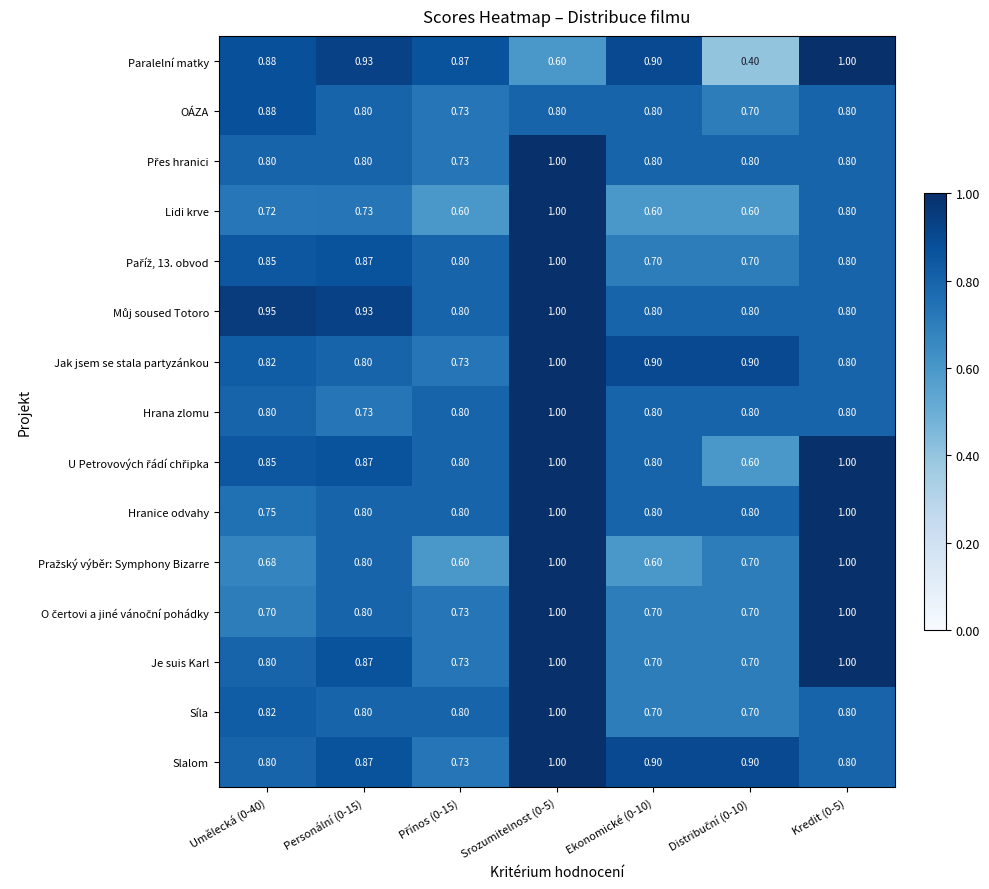

Which series has the widest spread of values?

Paralelní matky